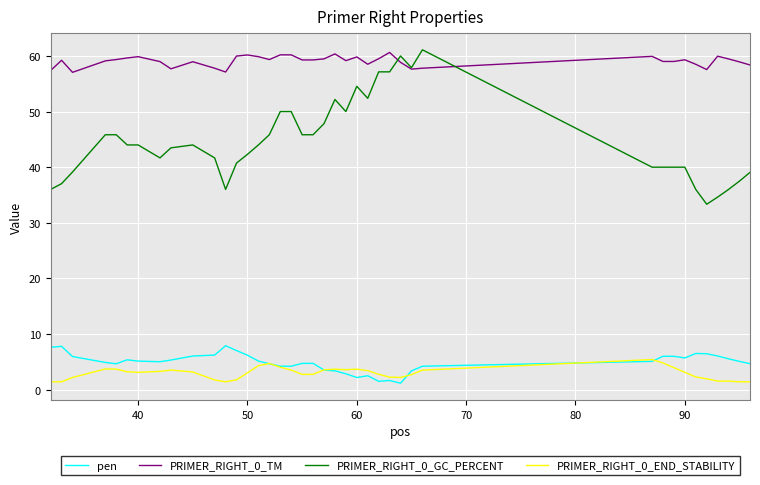

Which series has the largest range (max minus min)?

PRIMER_RIGHT_0_GC_PERCENT